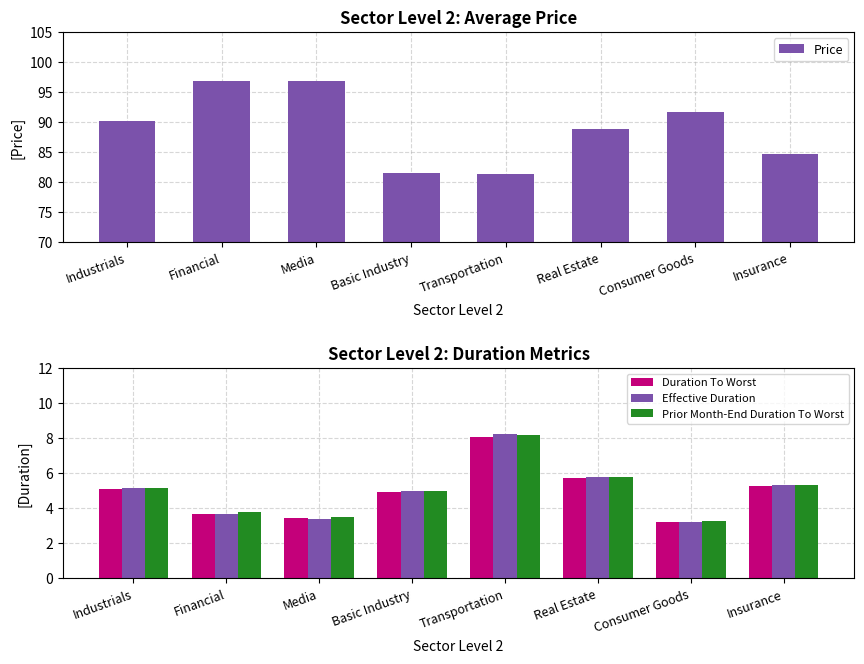

Which series has the largest range (max minus min)?

Price